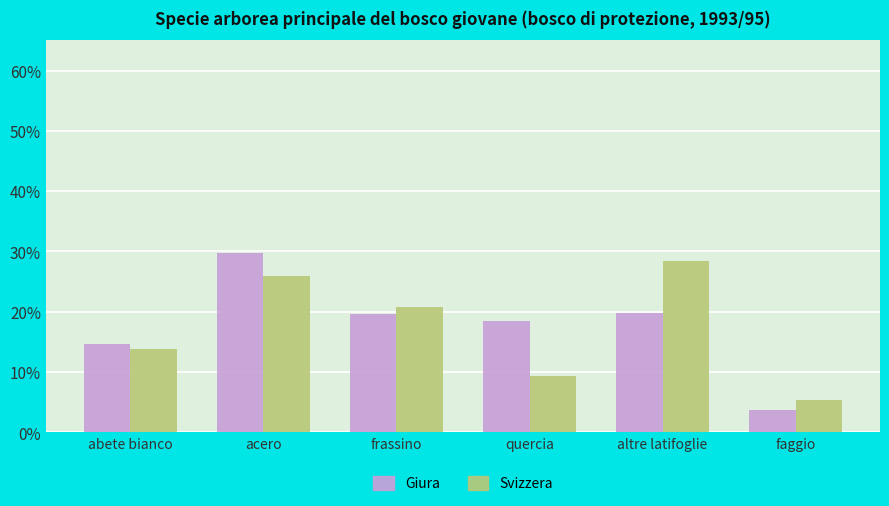

What is the total value across all series at abete bianco?

28.6